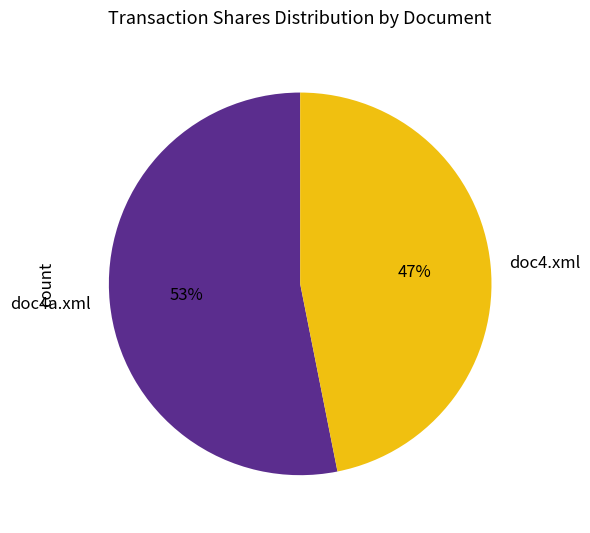

Count the number of slices in the pie.

2